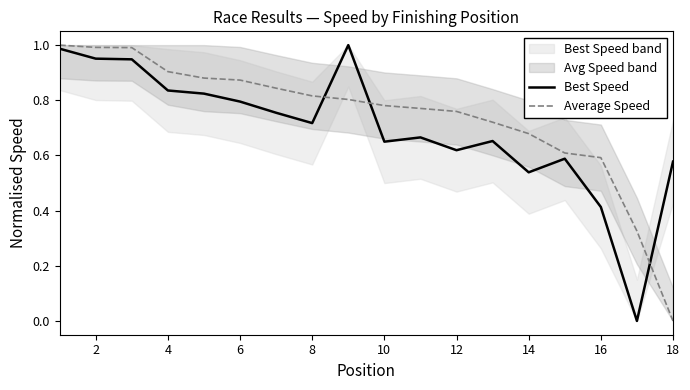

Is it true that Average Speed equals 1.0 at 2?

True